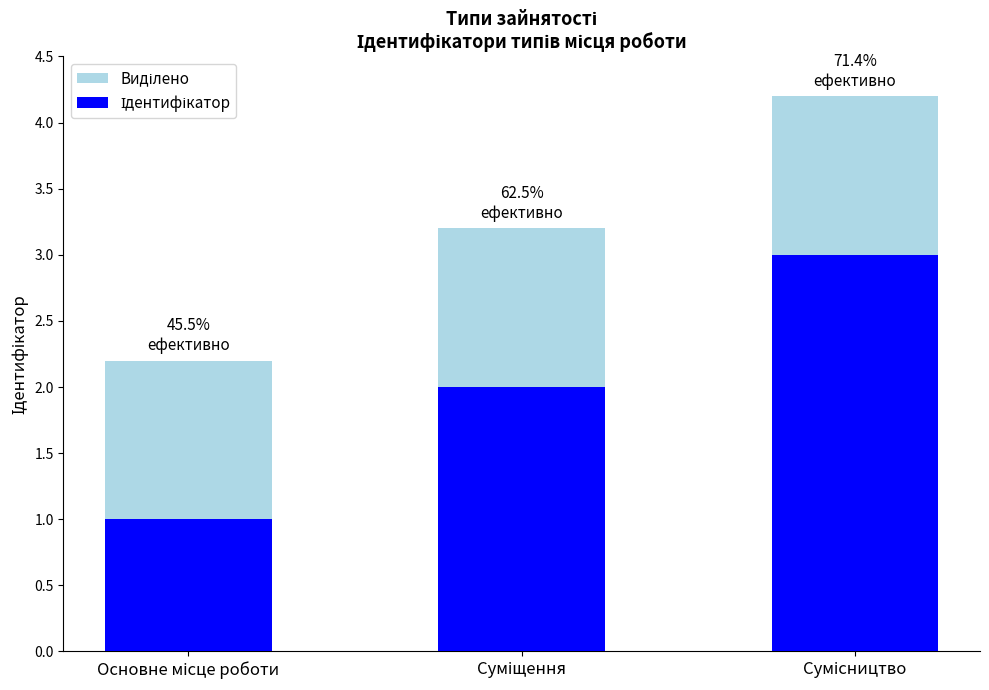

Is it true that Виділено equals 5.3 at Суміщення?

False